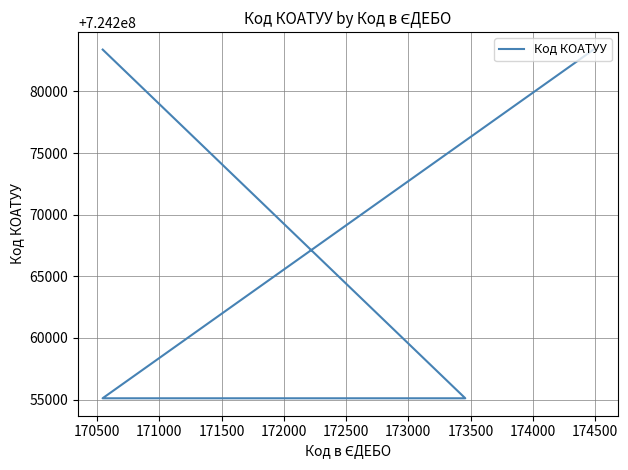

Count the number of categories in the chart.

4